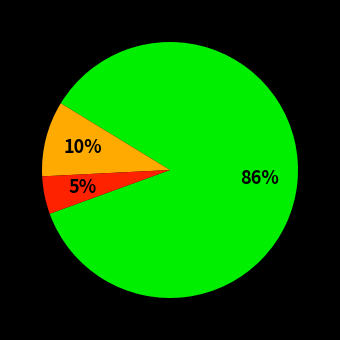

To the nearest percent, what is the average slice percentage?

33%